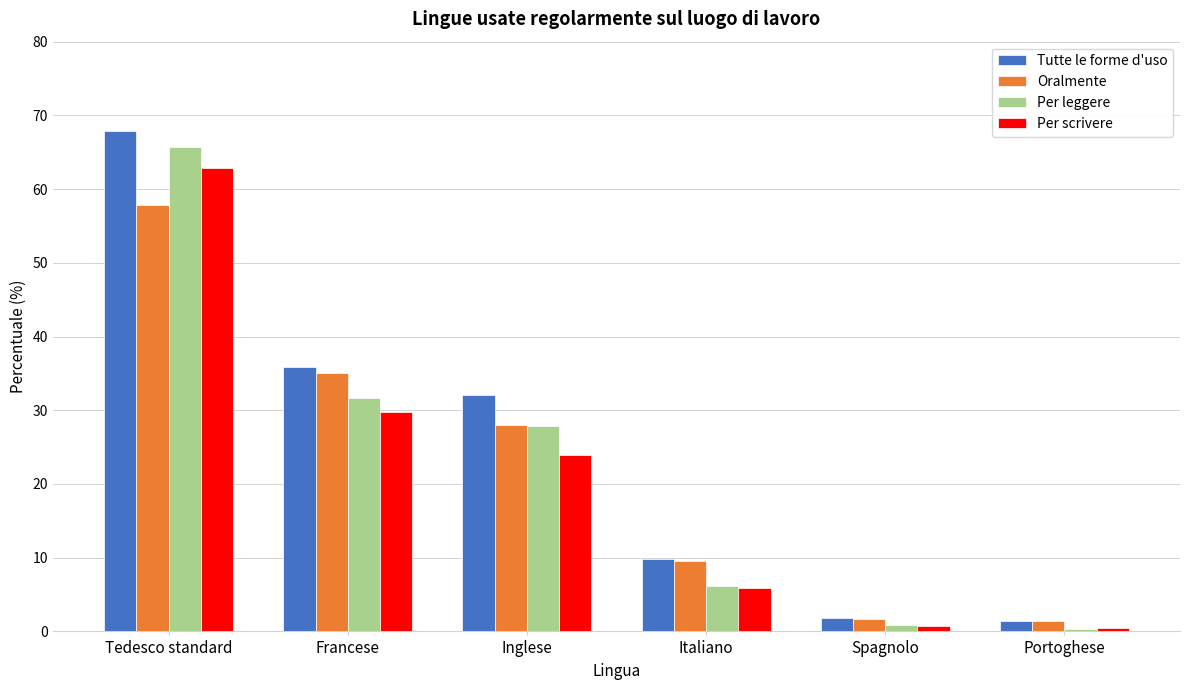

Which series changed the most between Tedesco standard and Portoghese?

Tutte le forme d'uso